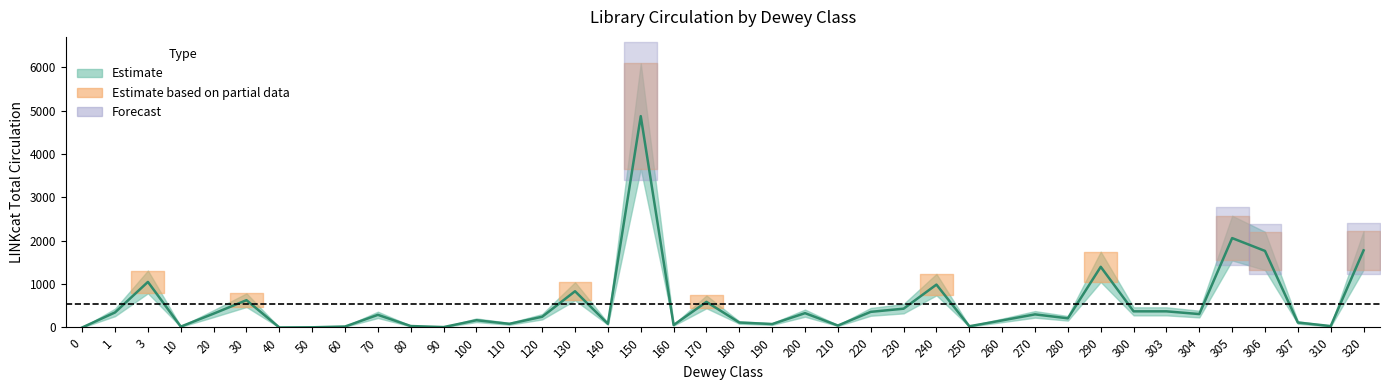

At which category does the data reach its first local peak?

3